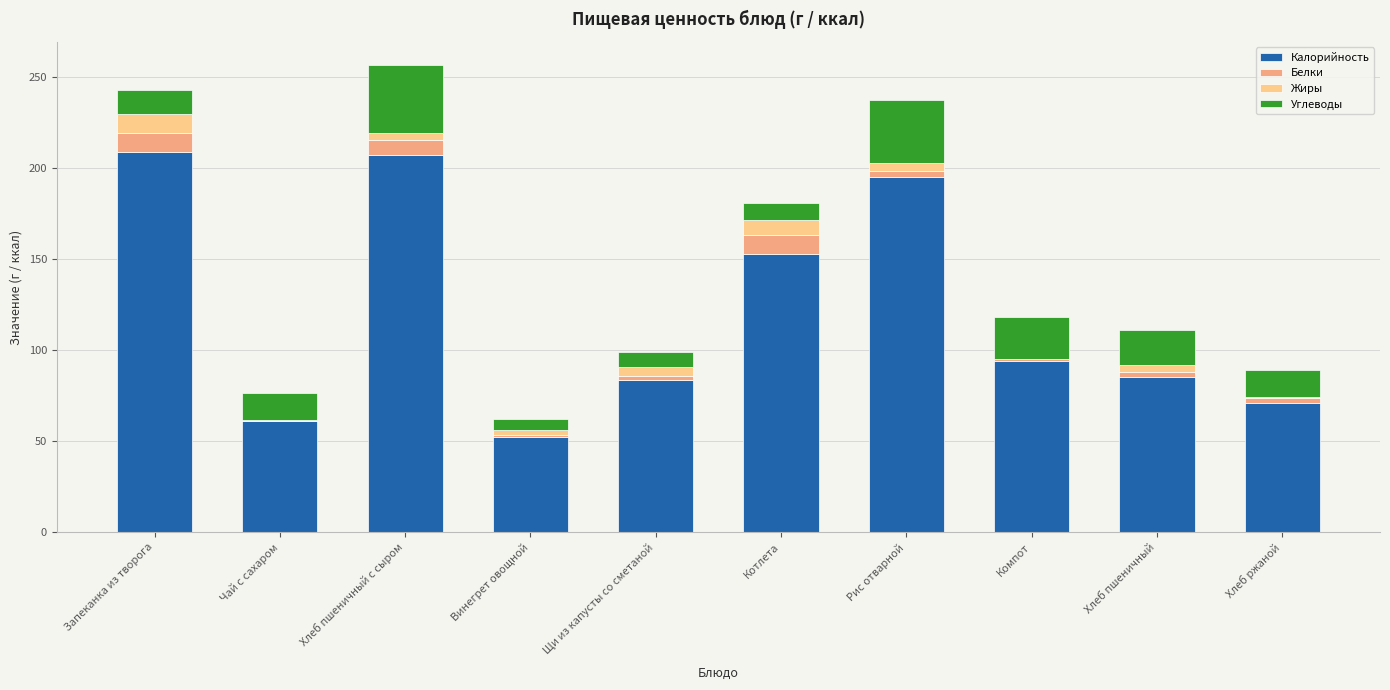

Are the bars grouped side by side (vs. stacked)?

No